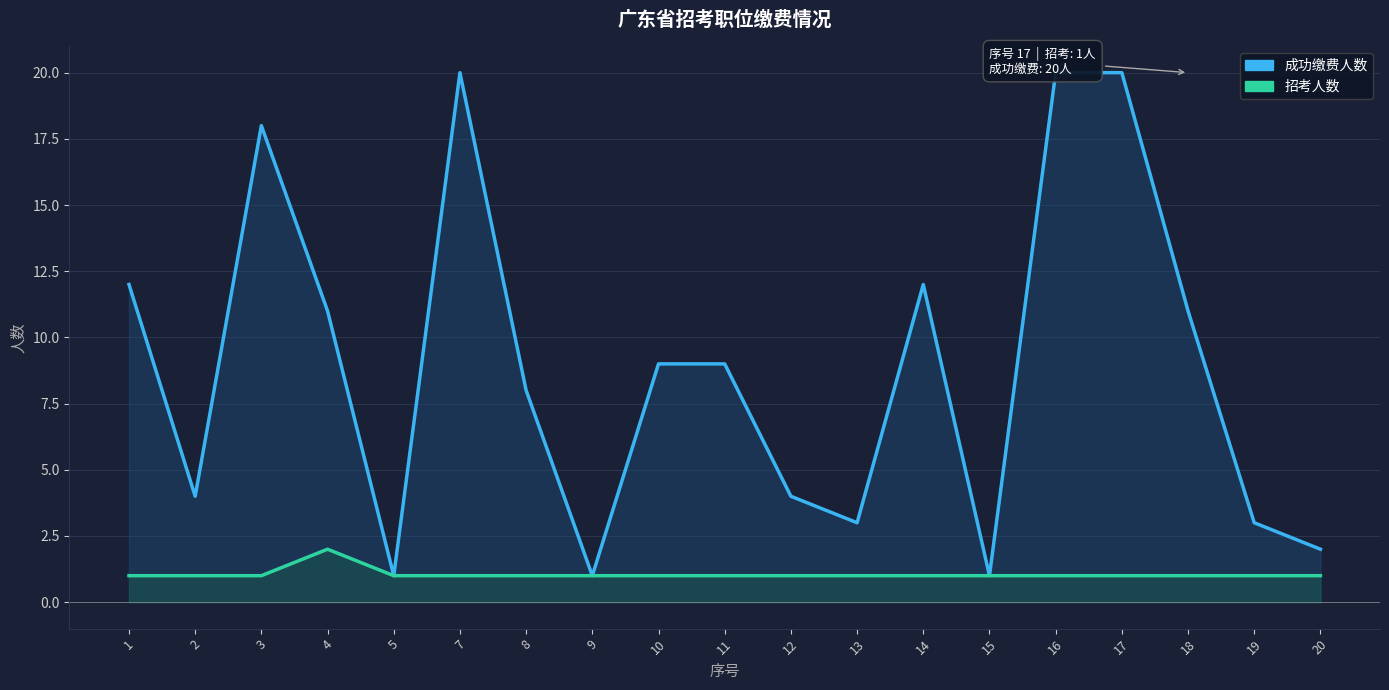

How many data points in 成功缴费人数 are less than 9?

9